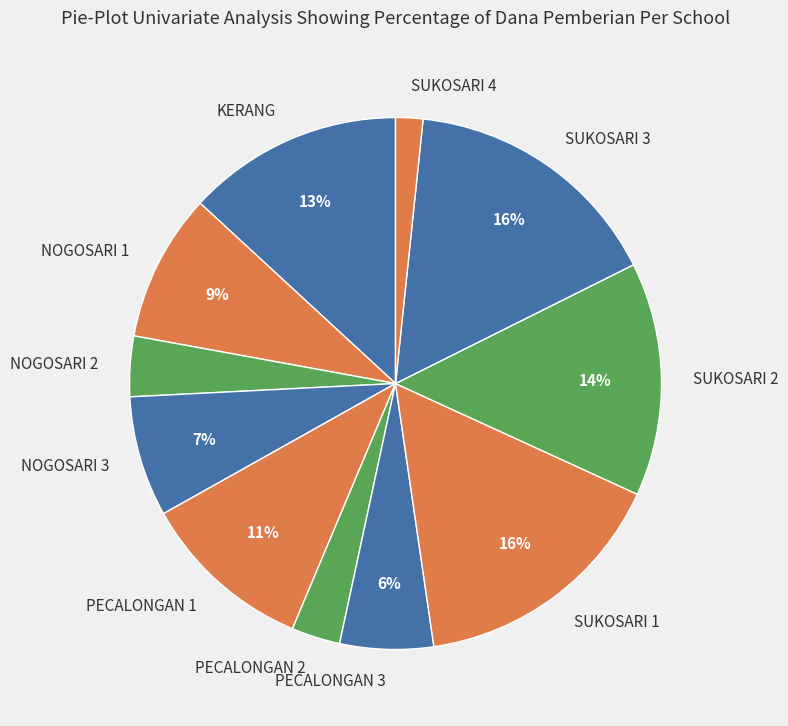

How many slices are in this pie chart?

11